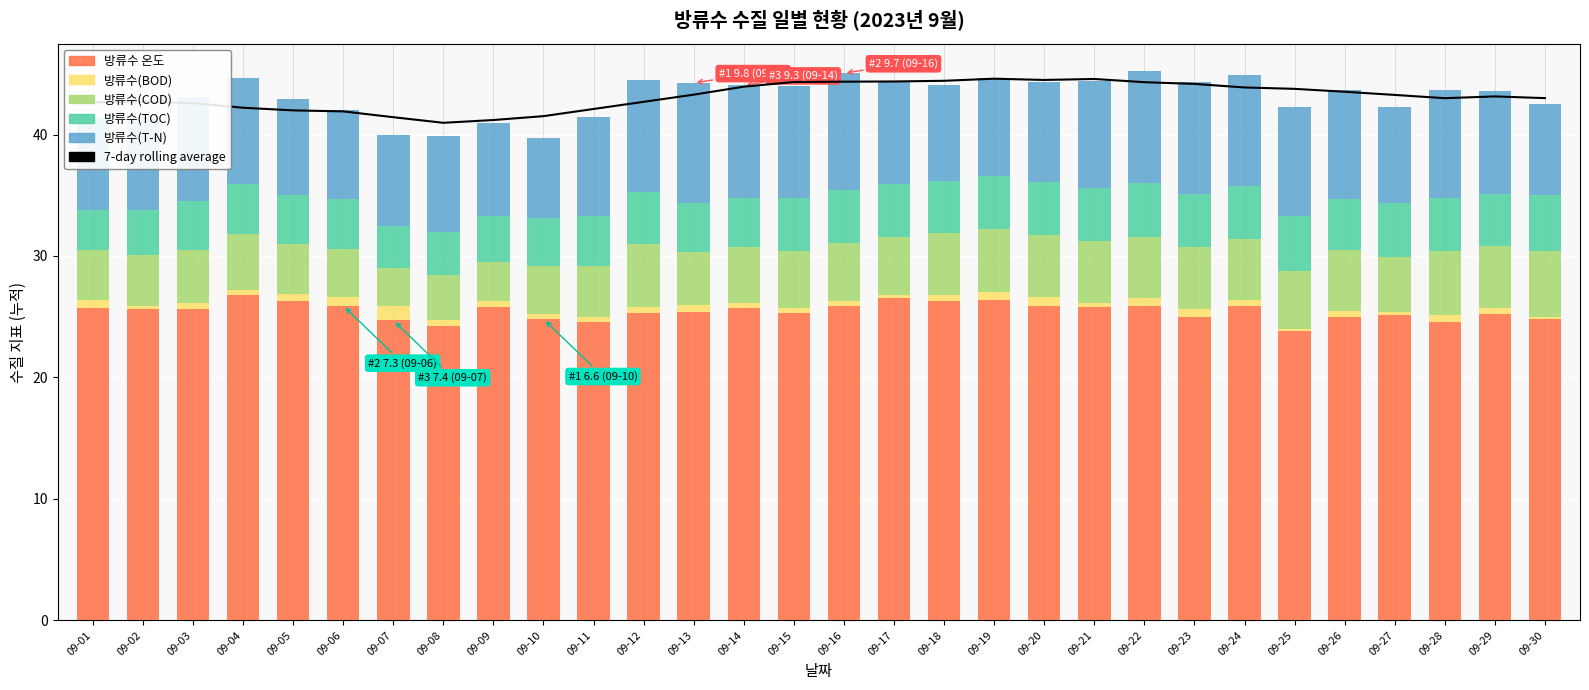

Rank the series by their maximum value, from highest to lowest.

7-day rolling average, 방류수 온도, 방류수(T-N), 방류수(COD), 방류수(TOC), 방류수(BOD)